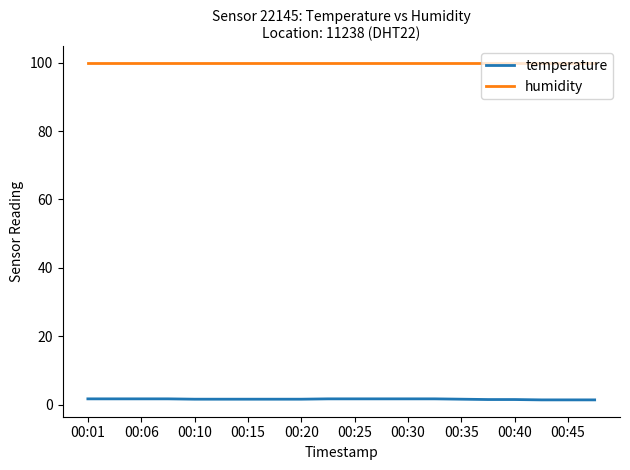

Which series has the largest total across all categories?

humidity